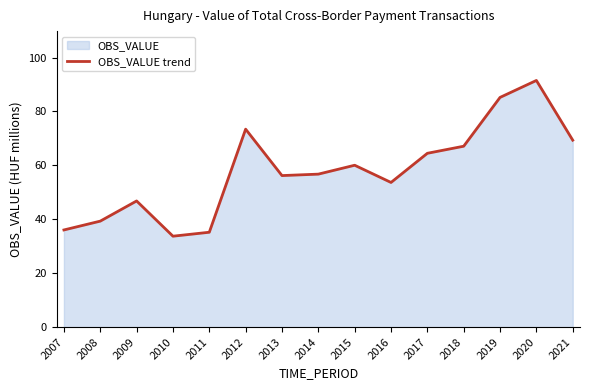

At which label does the data first exceed 56?

2012